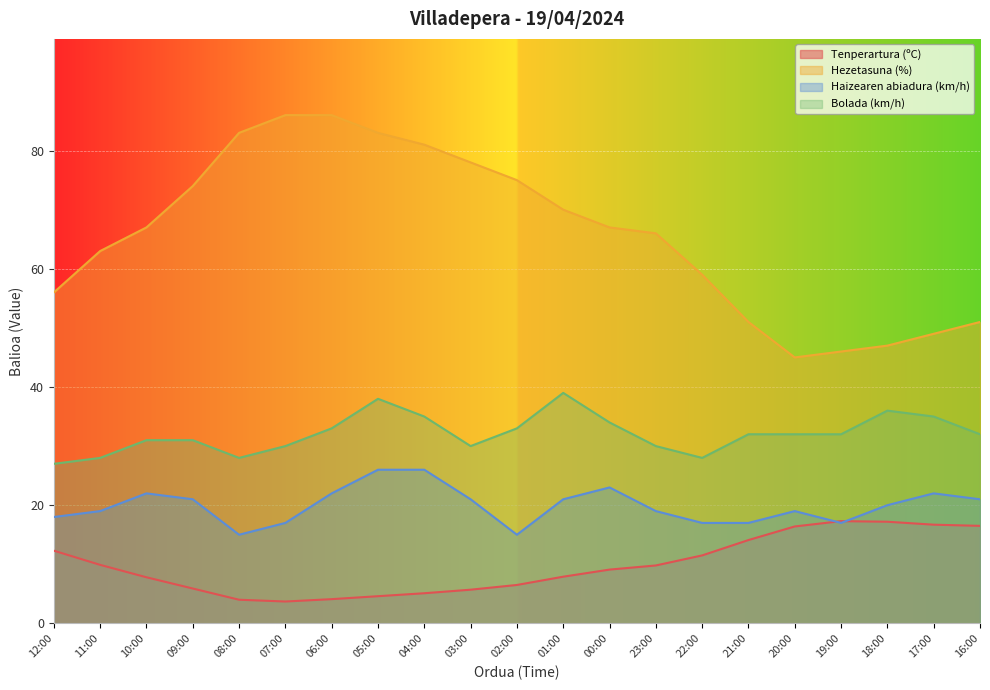

At which label does Bolada (km/h) first exceed 32?

06:00